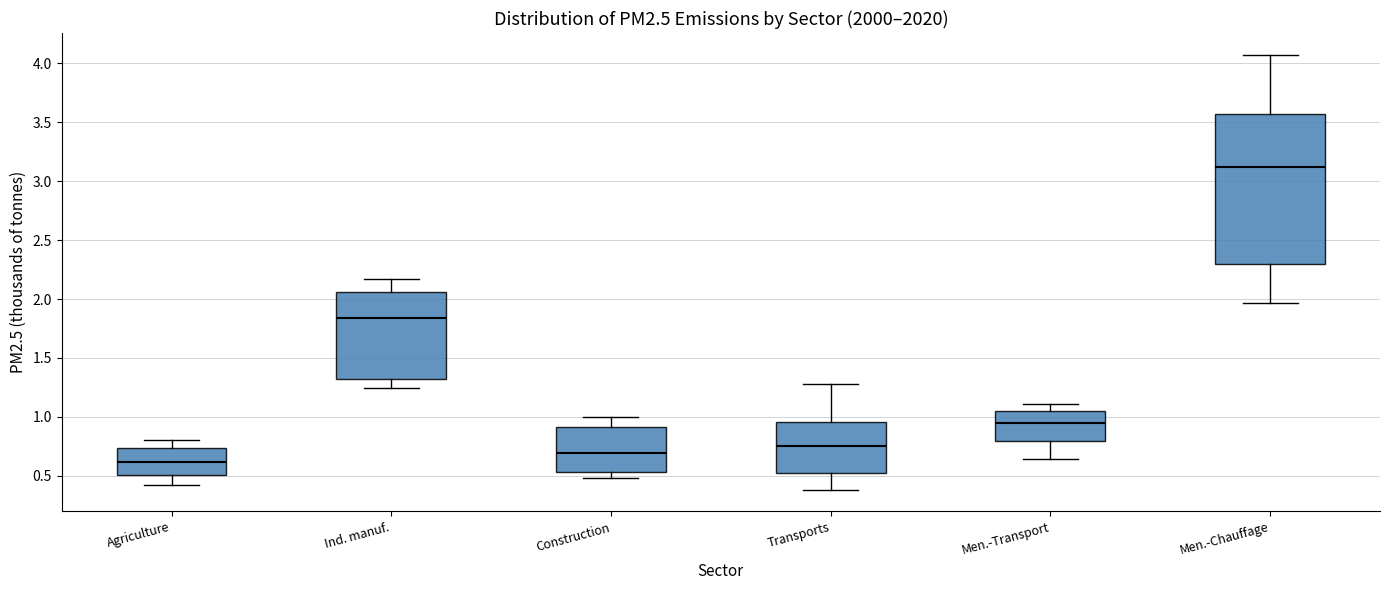

Reading left to right, read every box against the y-axis: the position of its median line, the range the box covers, and the ends of its whiskers. The values are not printed on the chart, so give them approximately, as read against the axis.

Agriculture: median 0.60, box 0.50 to 0.75, whiskers 0.40 to 0.80
Ind. manuf.: median 1.85, box 1.30 to 2.05, whiskers 1.25 to 2.15
Construction: median 0.70, box 0.55 to 0.90, whiskers 0.50 to 1.00
Transports: median 0.75, box 0.50 to 0.95, whiskers 0.40 to 1.30
Men.-Transport: median 0.95, box 0.80 to 1.05, whiskers 0.65 to 1.10
Men.-Chauffage: median 3.10, box 2.30 to 3.55, whiskers 1.95 to 4.05